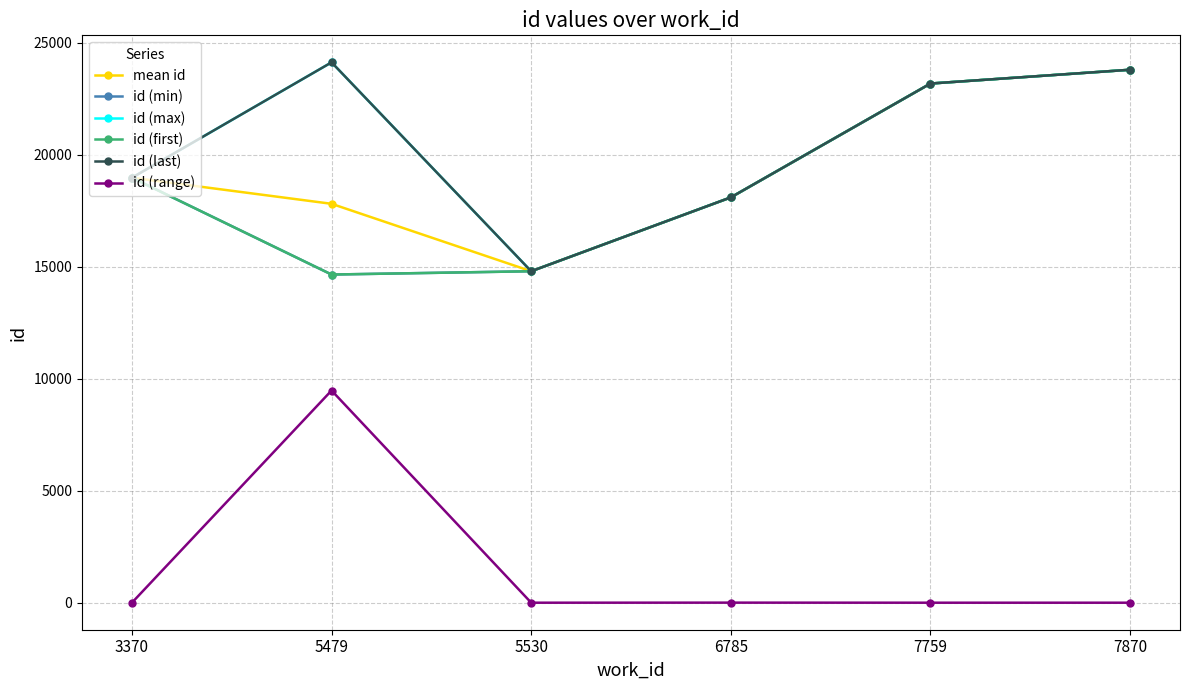

Rank the categories by id (range) value from lowest to highest.

3370, 5530, 7759, 7870, 6785, 5479